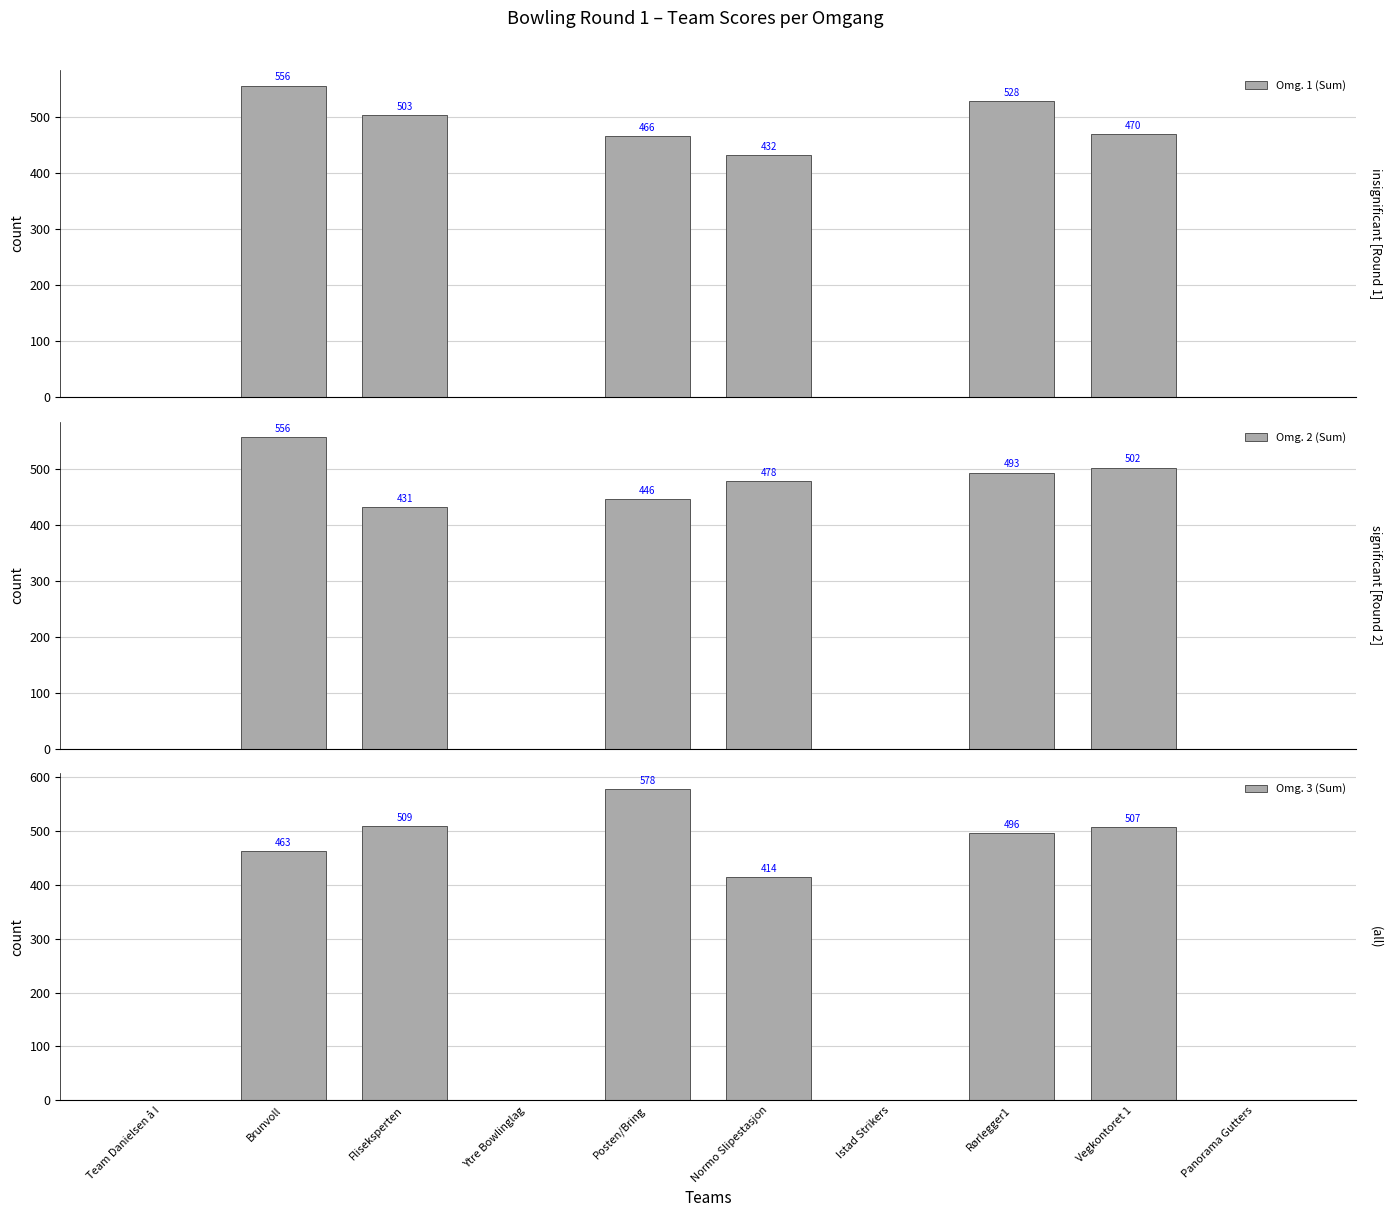

What is the label of the 1st bar from the left?

Team Danielsen å I